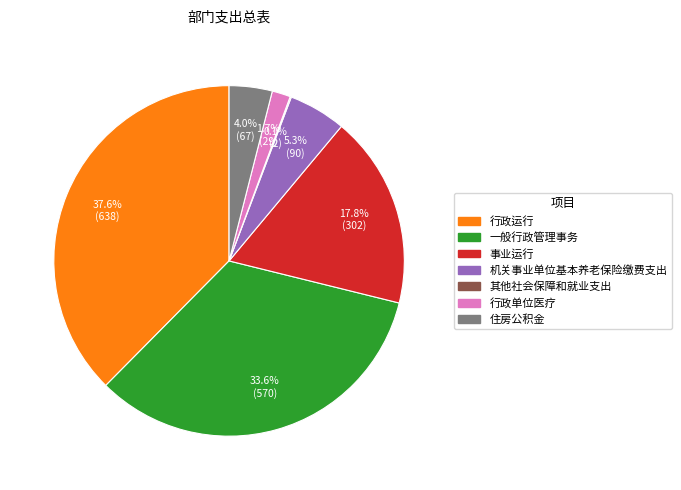

What percentage is the 机关事业单位基本养老保险缴费支出 slice, to the nearest percent?

5%